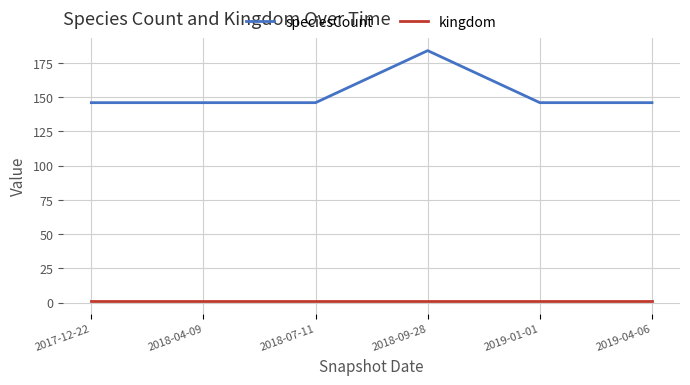

What is the sum of the speciesCount values at 2018-04-09 and 2019-04-06?

292